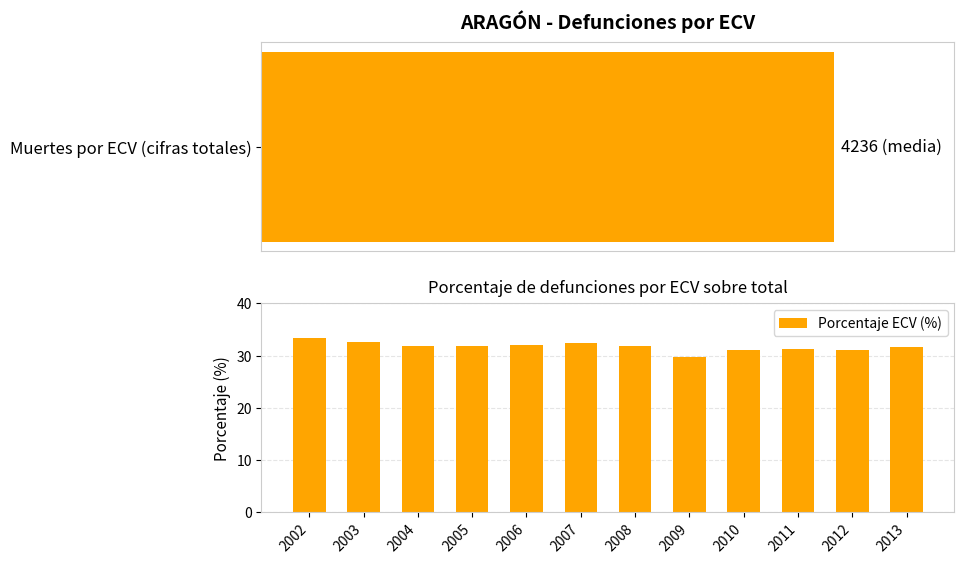

List the labels in order of value, smallest first.

2009, 2010, 2012, 2011, 2013, 2005, 2004, 2008, 2006, 2007, 2003, 2002